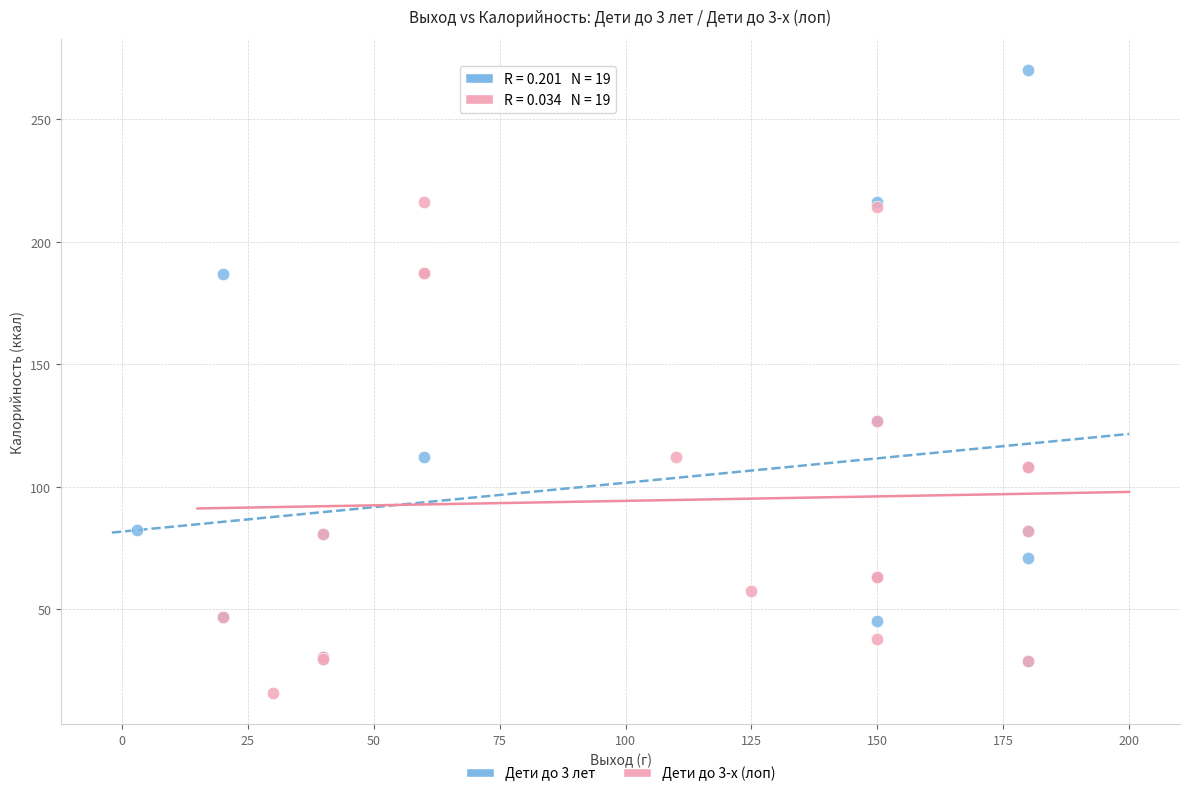

Which series reaches the maximum Y coordinate?

Дети до 3 лет